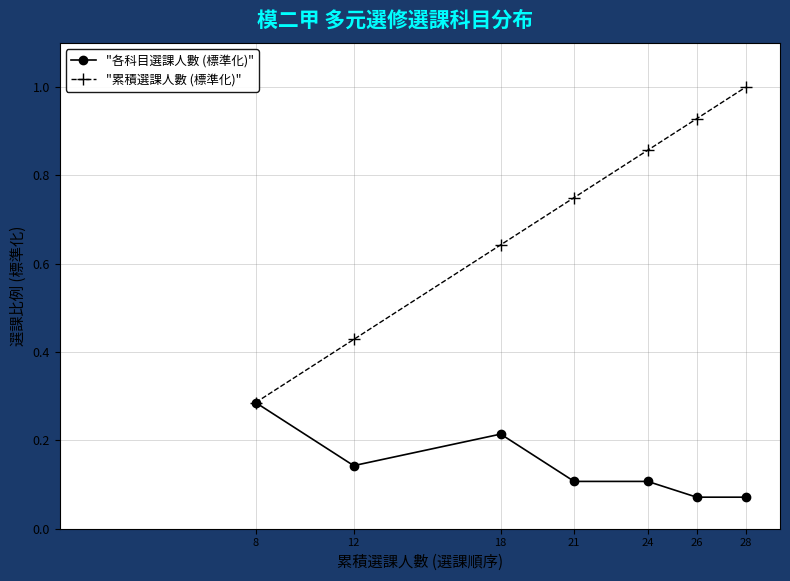

The value of "各科目選課人數 (標準化)" at 8 is 0.1. True or false?

False